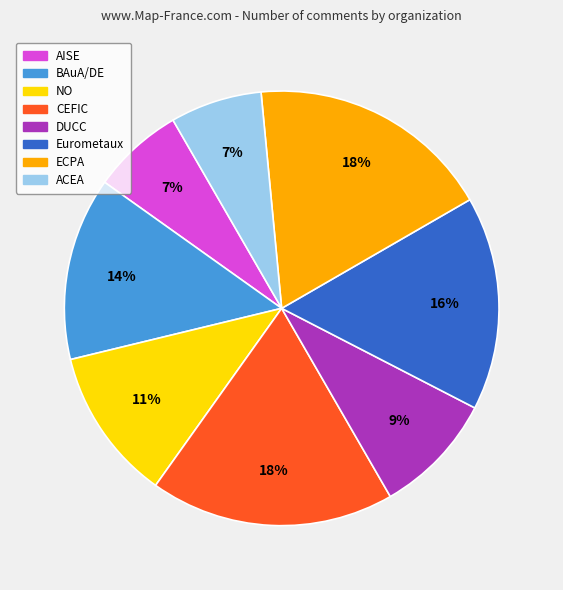

To the nearest percent, what percentage of the pie is NO?

11%